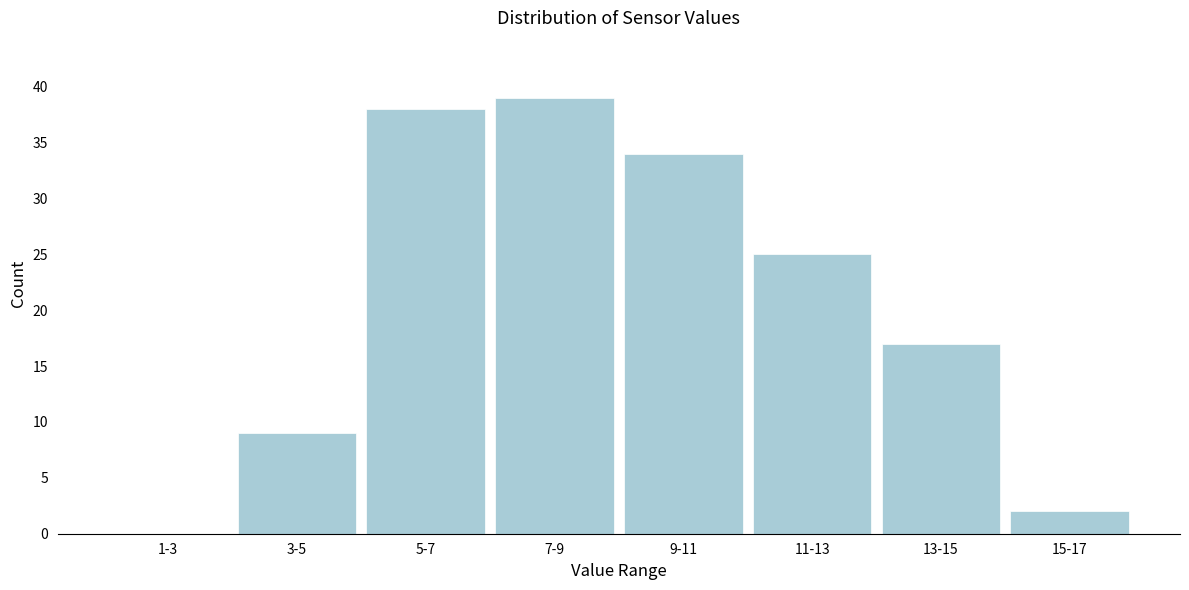

Reading left to right, what are all the values shown in this chart?

1-3=0	3-5=9	5-7=38	7-9=39	9-11=34	11-13=25	13-15=17	15-17=2